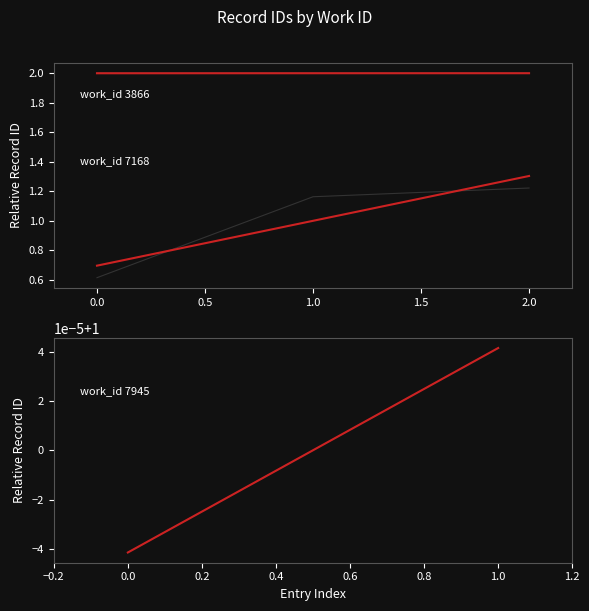

Which series has the largest range (max minus min)?

work_id 3866